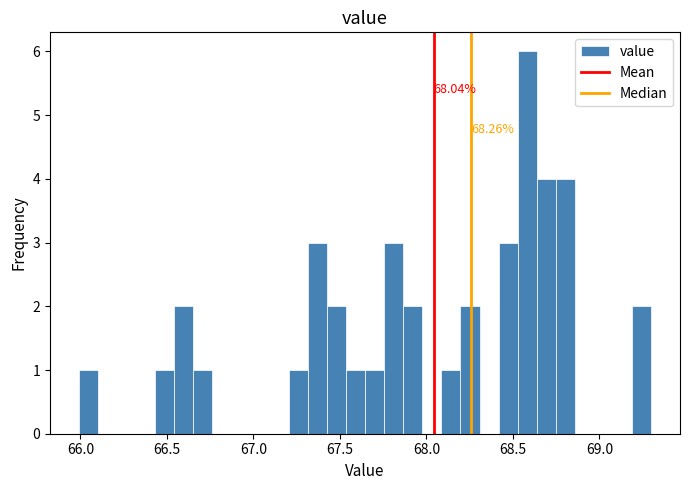

Read against the x-axis, roughly where is the centre of the tallest bar?

68.60